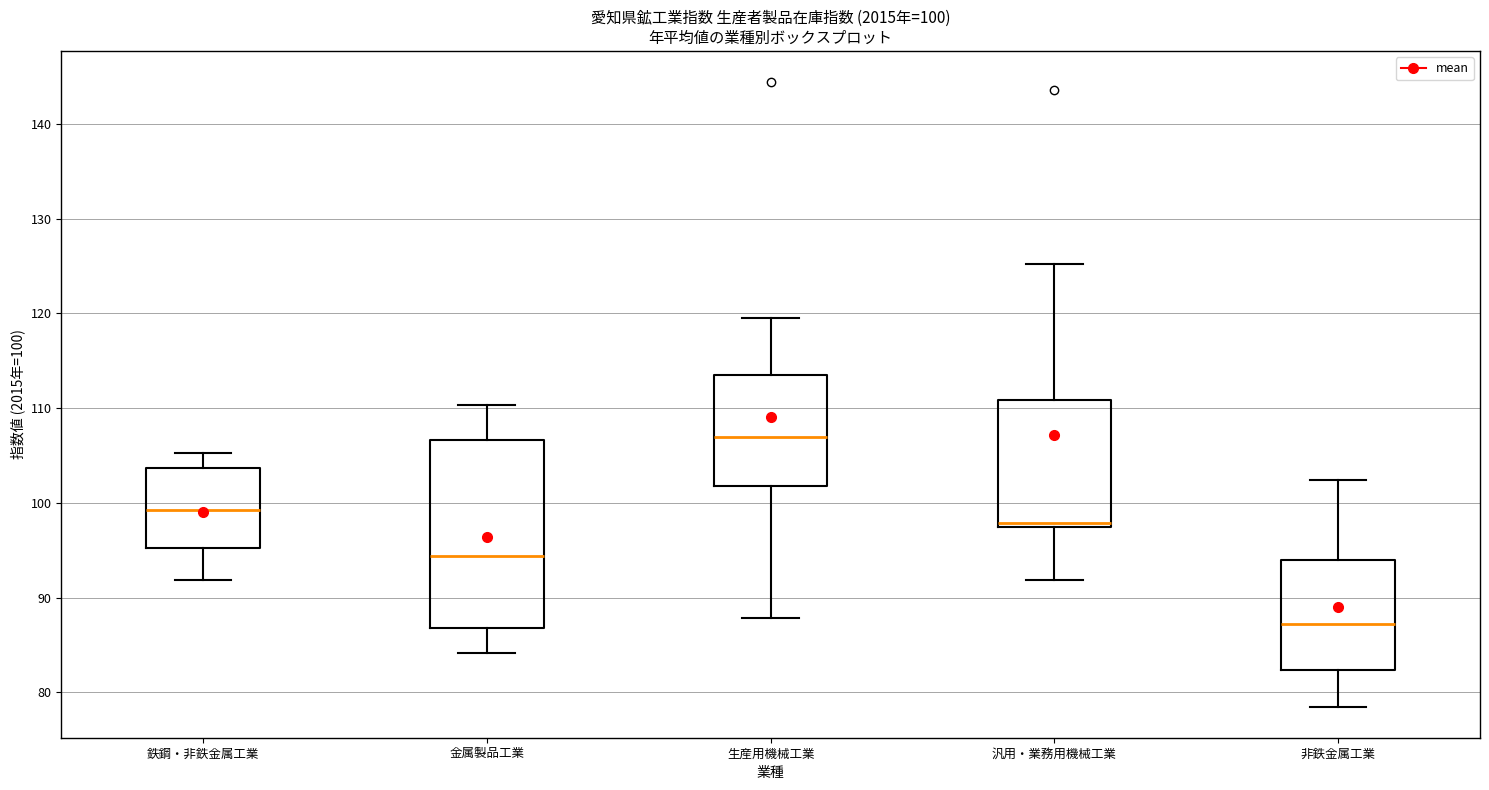

Which box has the lowest median line?

非鉄金属工業